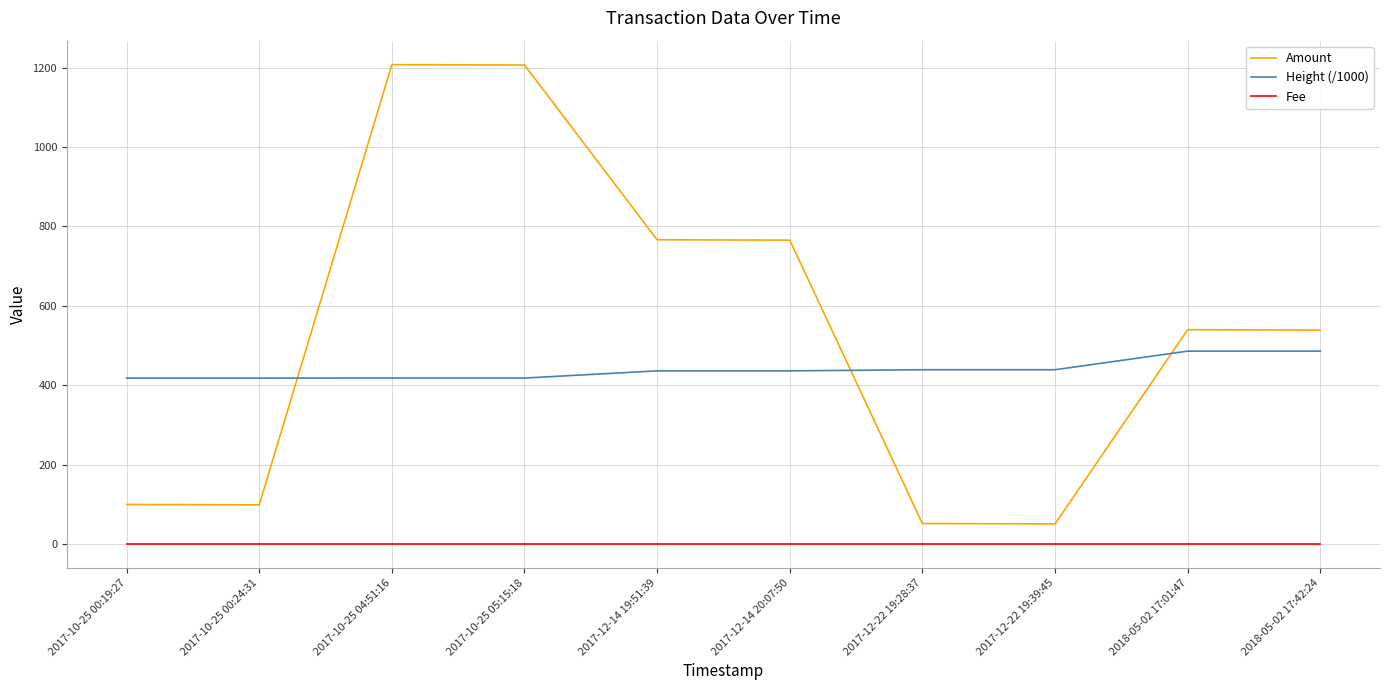

True or false: Fee and Height (/1000) intersect in this chart.

False